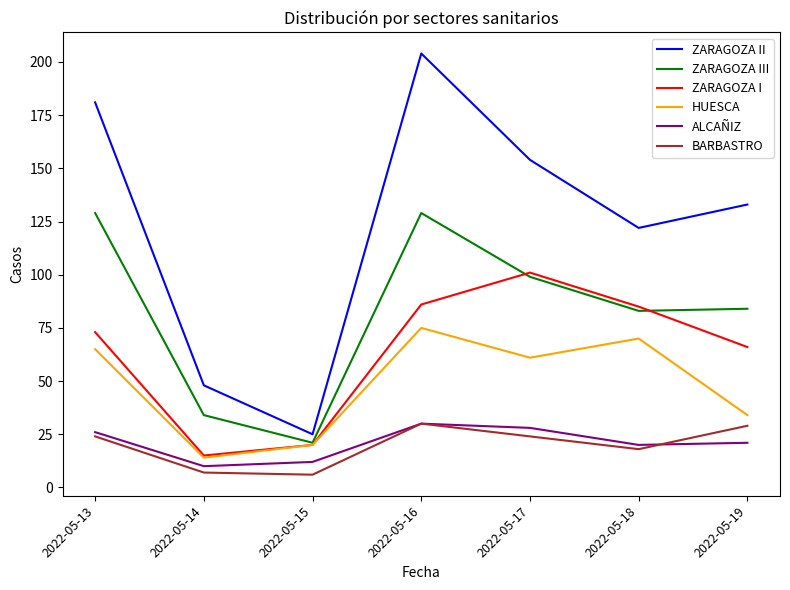

Is it true that ZARAGOZA II equals 74 at 2022-05-14?

False